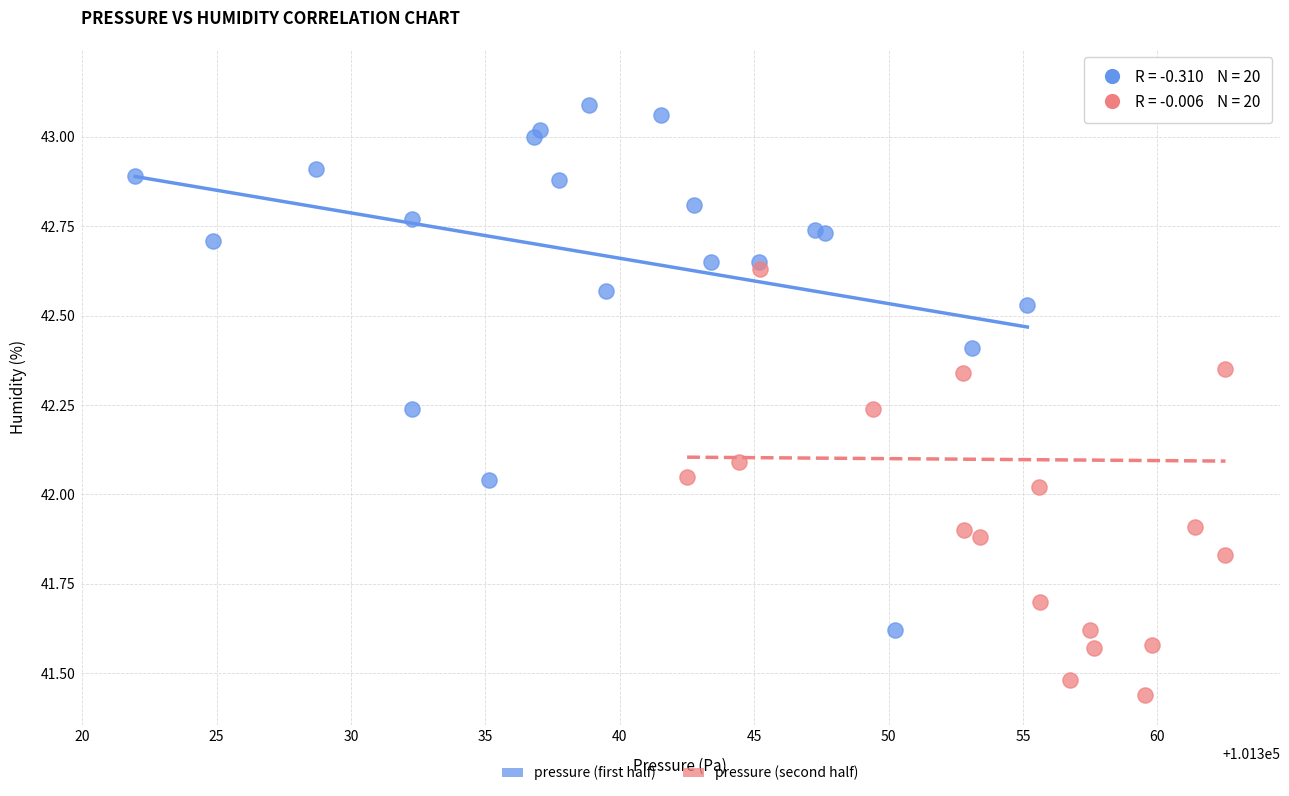

Which series has the largest Y range (max minus min)?

pressure (second half)